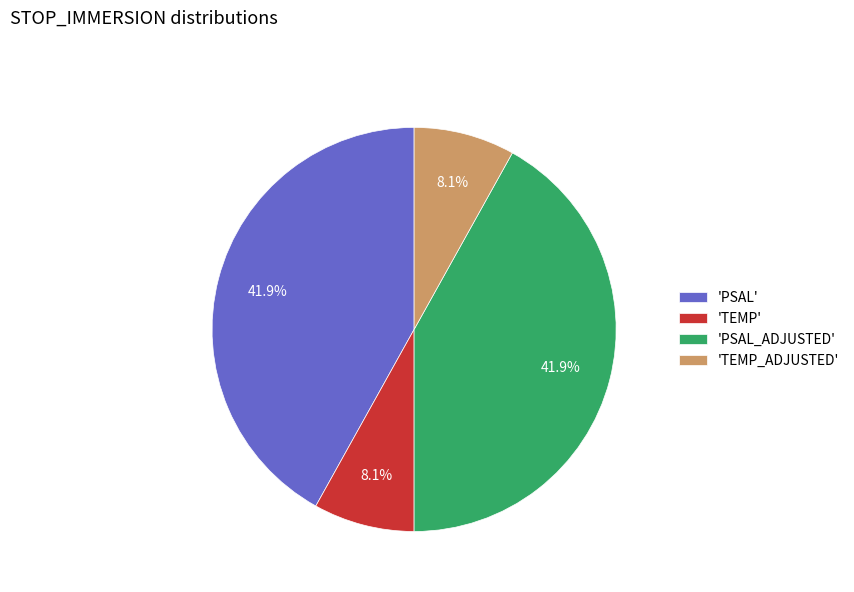

Does any single category account for the majority?

No